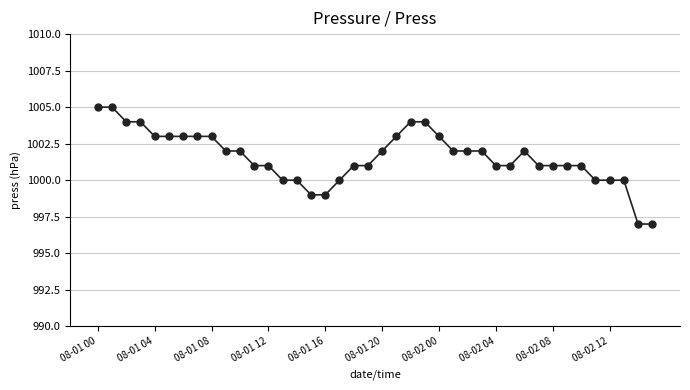

True or false: there are more than 0 points higher than both neighbors.

True